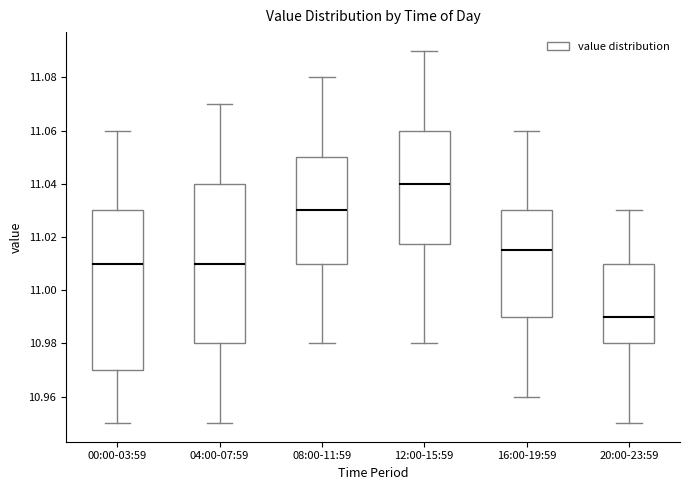

Where does the lower whisker of the box for 00:00-03:59 end on the y-axis? The values are not printed on the chart, so give them approximately, as read against the axis.

10.950